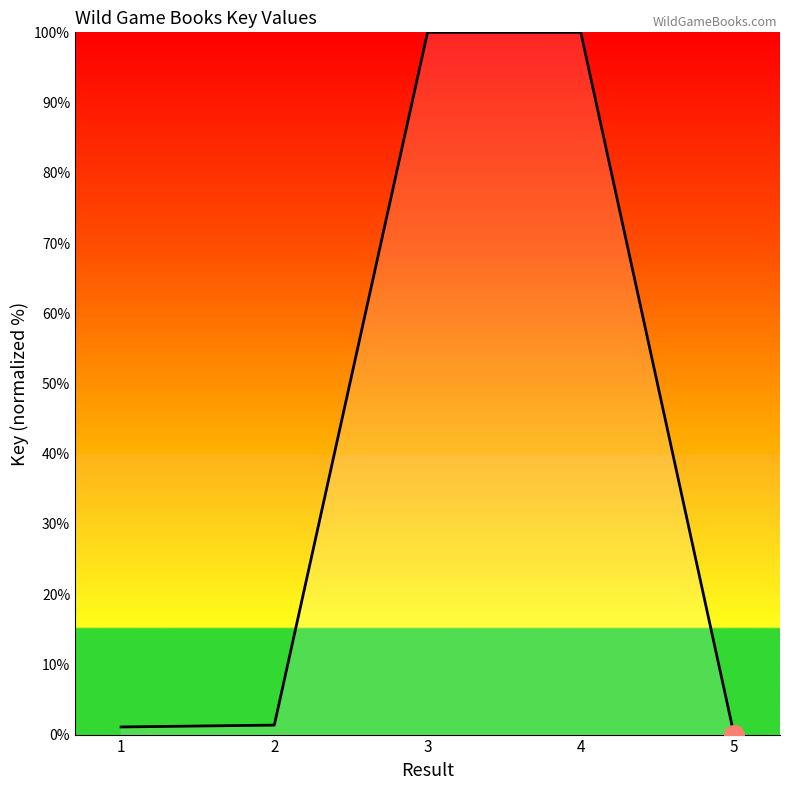

What is the change in value from 3 to 5?

-100.0